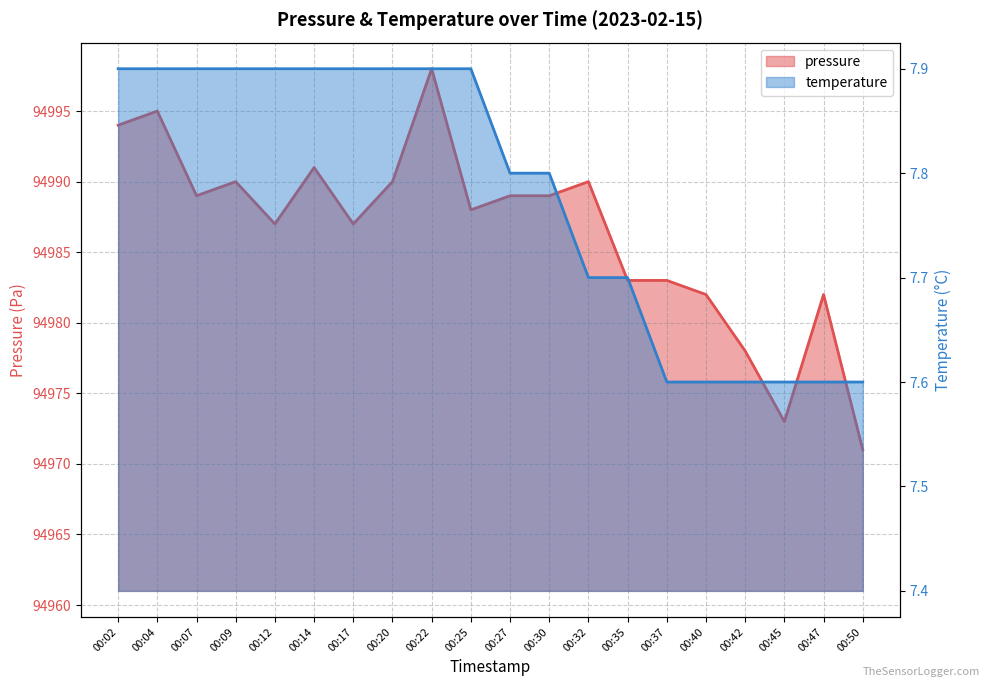

In pressure, how many points are higher than both neighbors (excluding endpoints)?

6